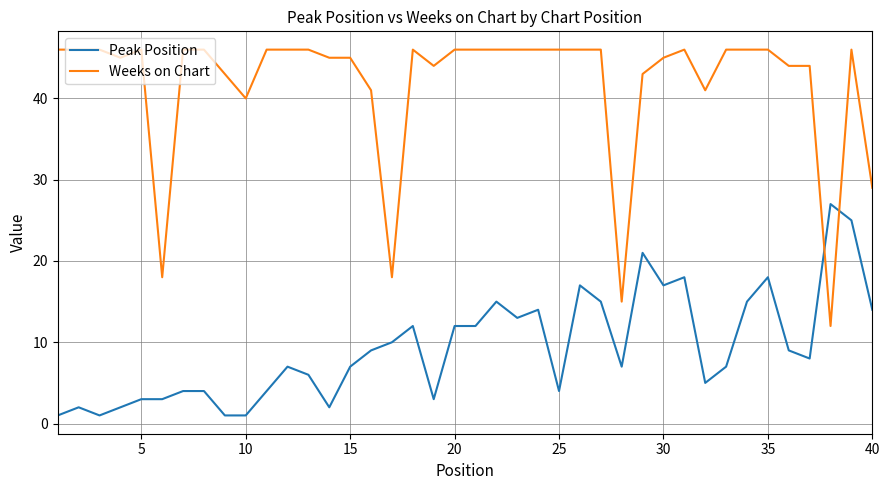

Which series ends up on top after the final intersection of Weeks on Chart and Peak Position?

Weeks on Chart